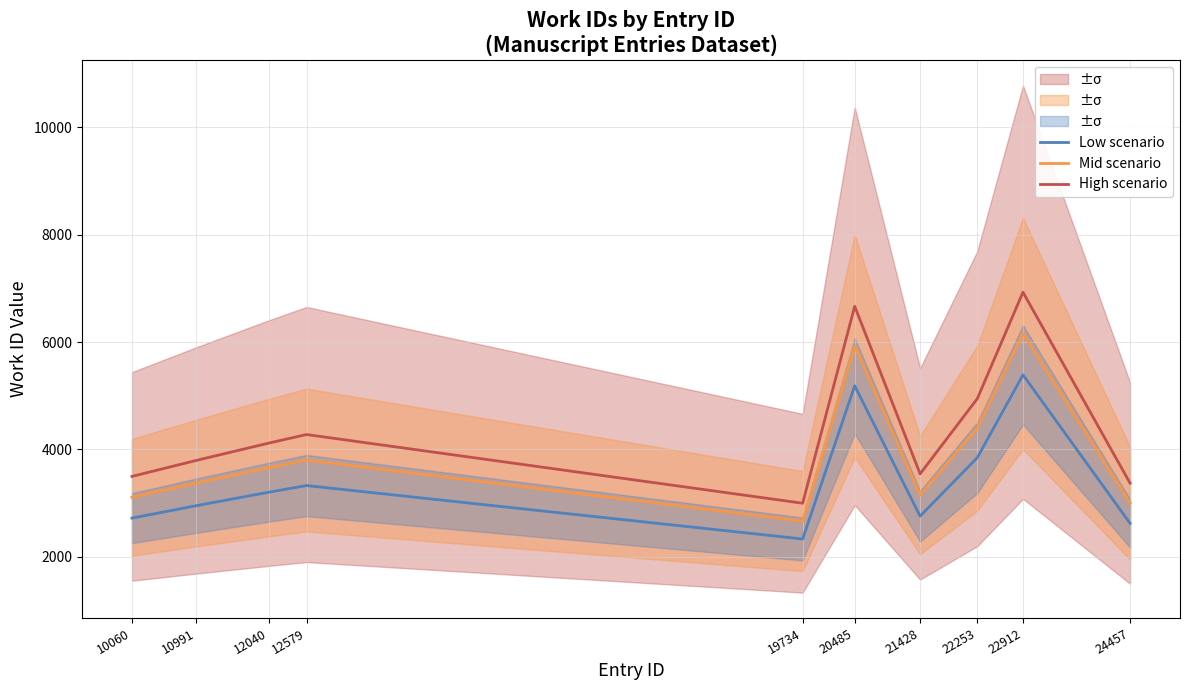

What is the difference between the highest and lowest values at 19734?

666.0